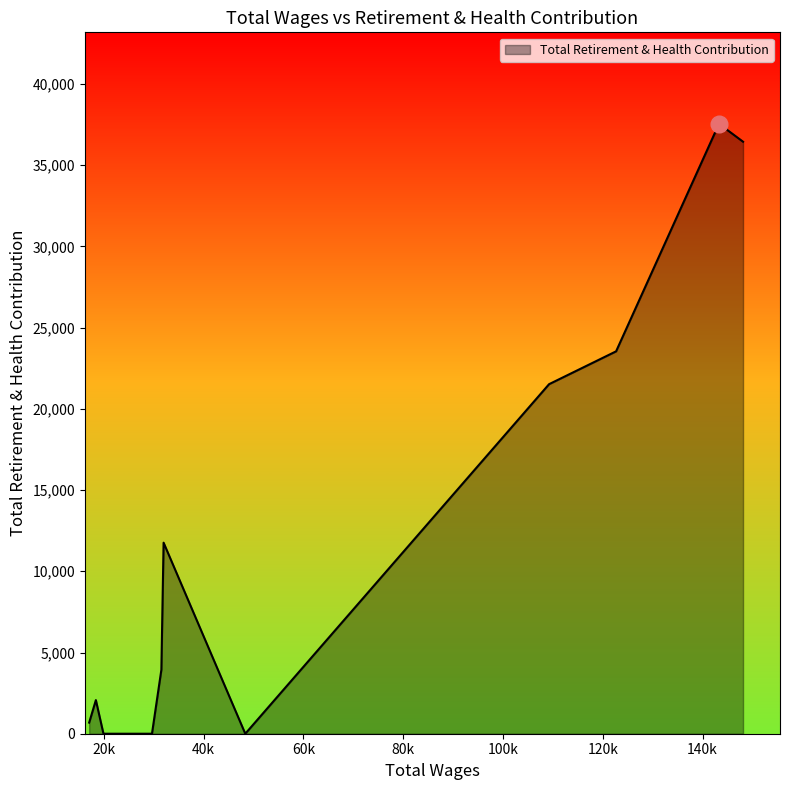

What is the greatest value displayed?

37549